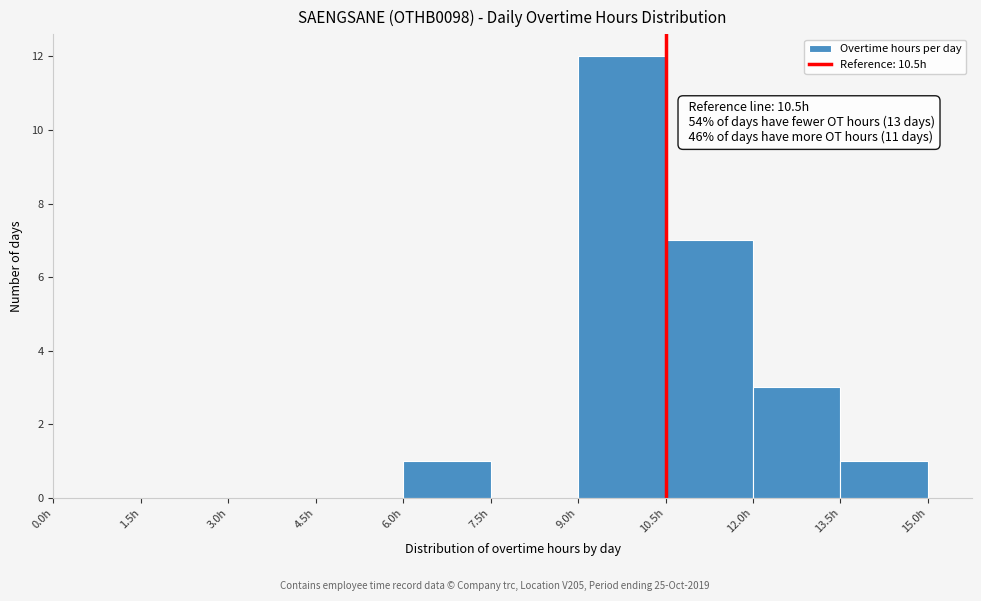

Which range on the x-axis has the tallest bar?

9.0 to 10.5